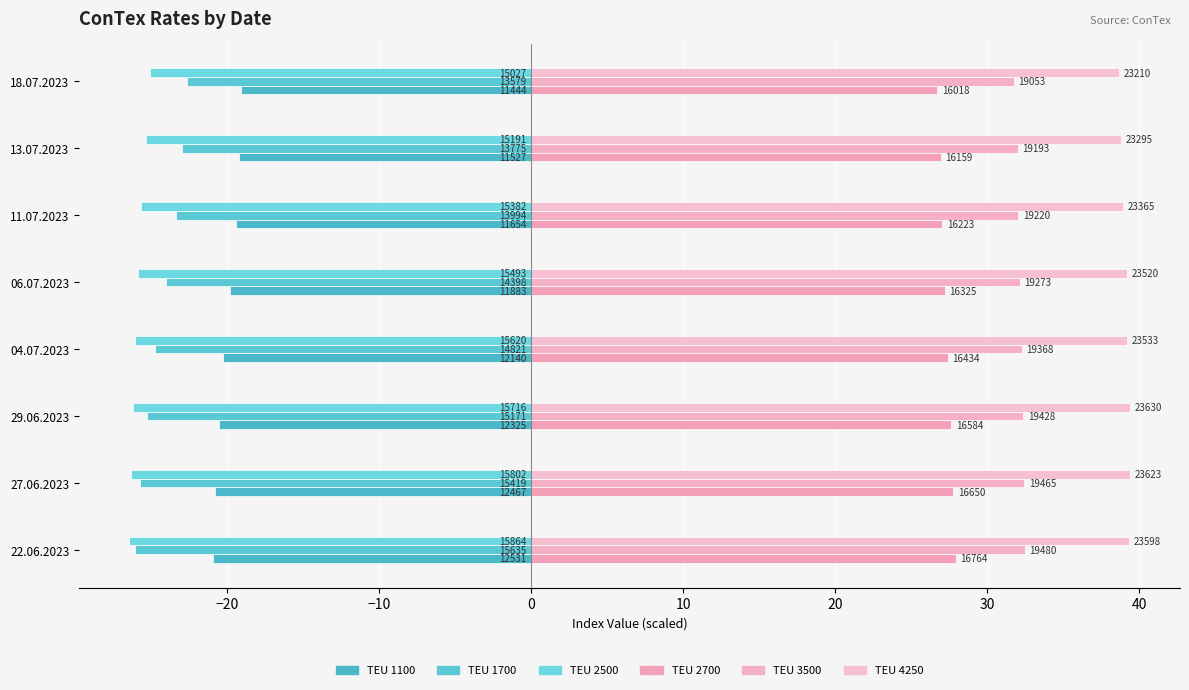

List the series in order of their peak value, highest first.

TEU 4250, TEU 3500, TEU 2700, TEU 1100, TEU 1700, TEU 2500